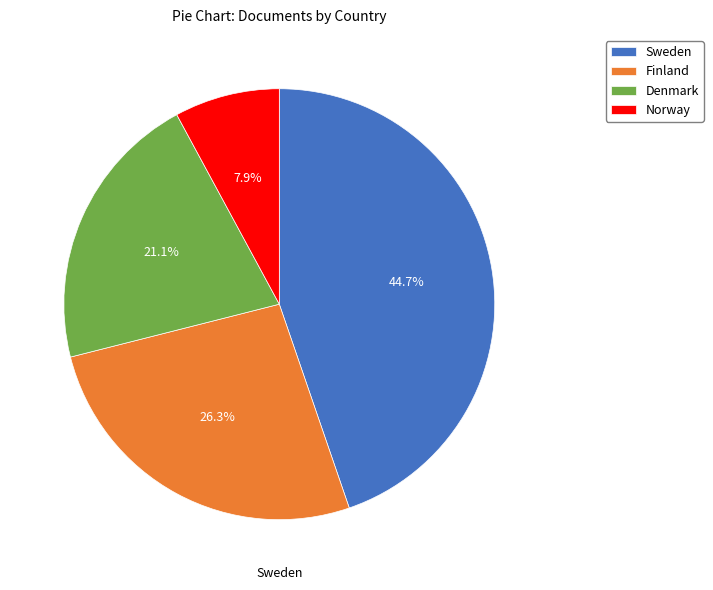

Does Finland represent more than half of the total?

No